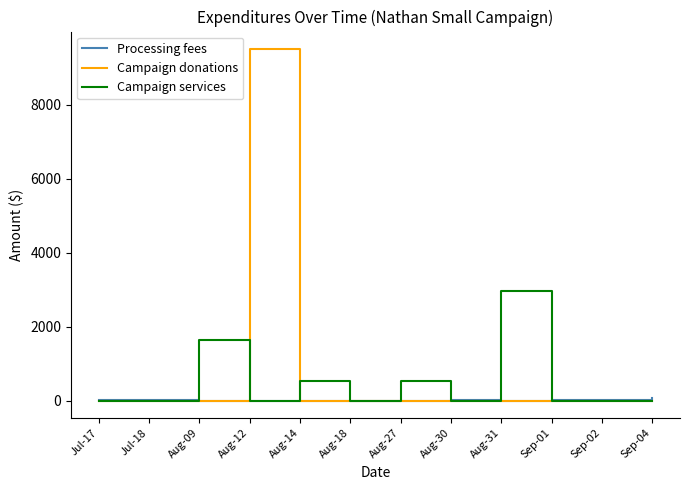

Which category has the highest value in the Campaign donations series?

Aug-12